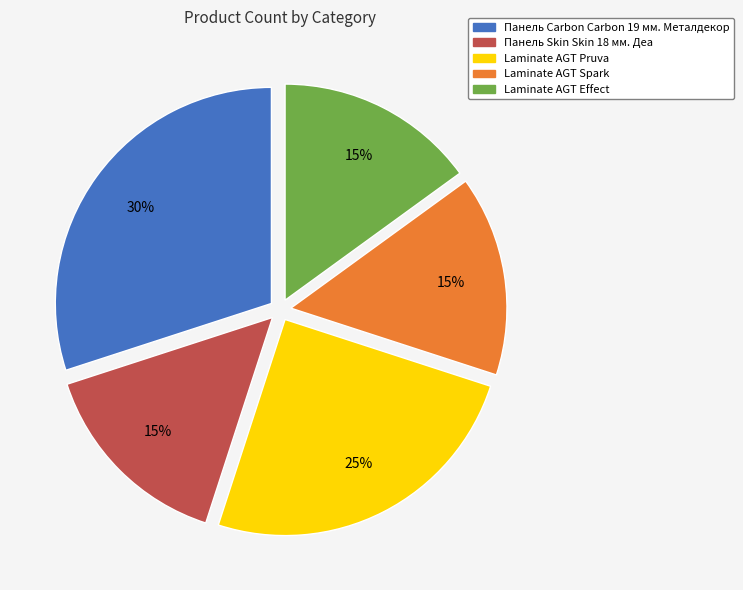

To the nearest percent, what percentage of the pie is Laminate AGT Spark?

15%